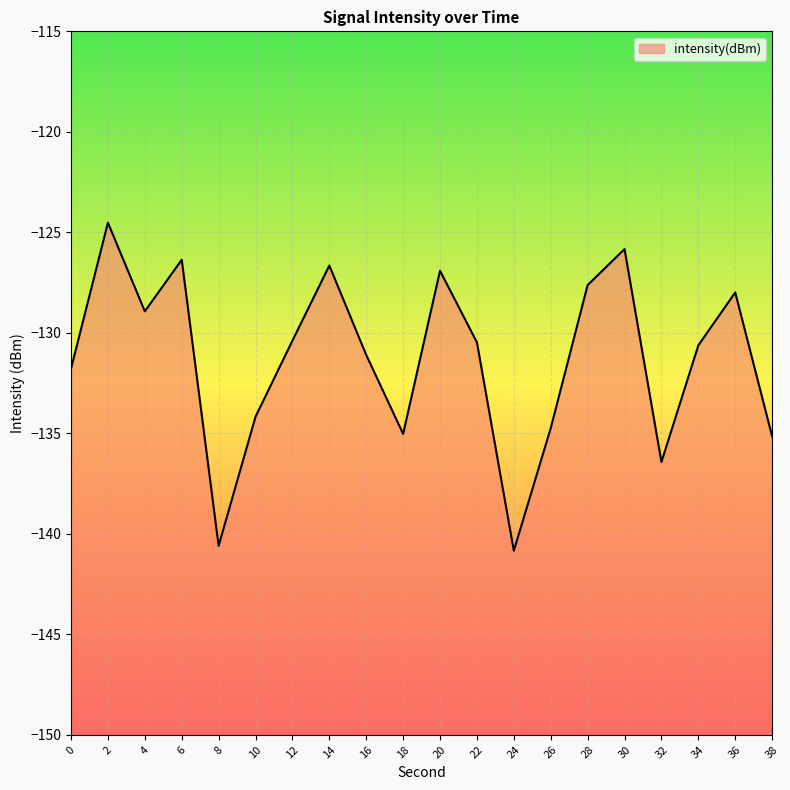

What is the difference between the second highest and minimum values?

15.0